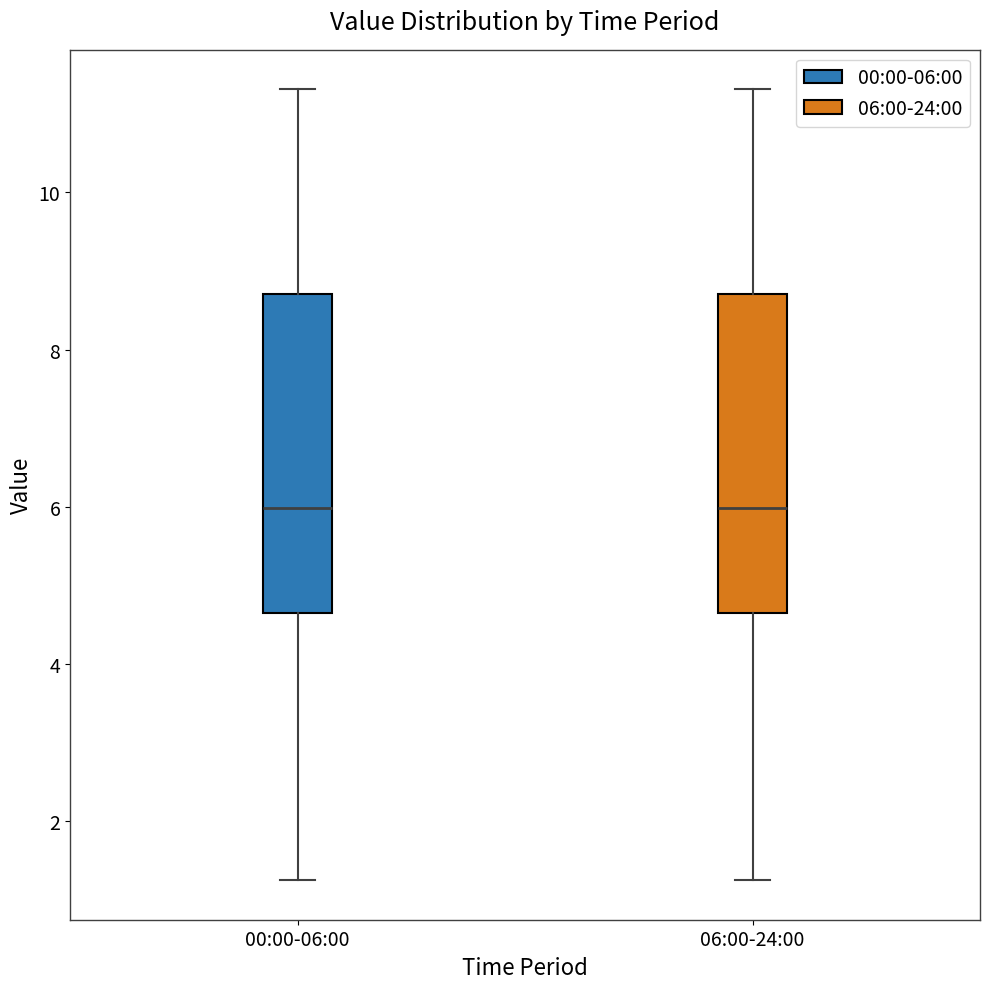

Reading left to right, read every box against the y-axis: the position of its median line, the range the box covers, and the ends of its whiskers. The values are not printed on the chart, so give them approximately, as read against the axis.

00:00-06:00: median 6.0, box 4.6 to 8.8, whiskers 1.2 to 11.4
06:00-24:00: median 6.0, box 4.6 to 8.8, whiskers 1.2 to 11.4